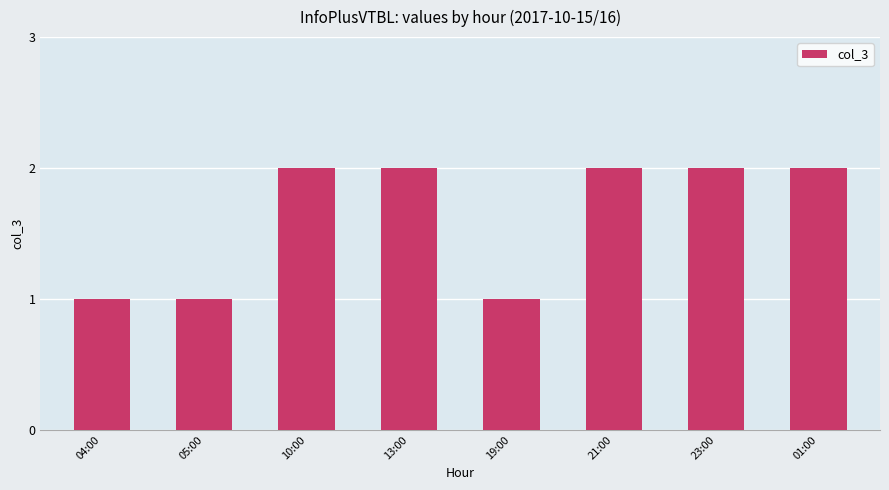

What is the average value?

2